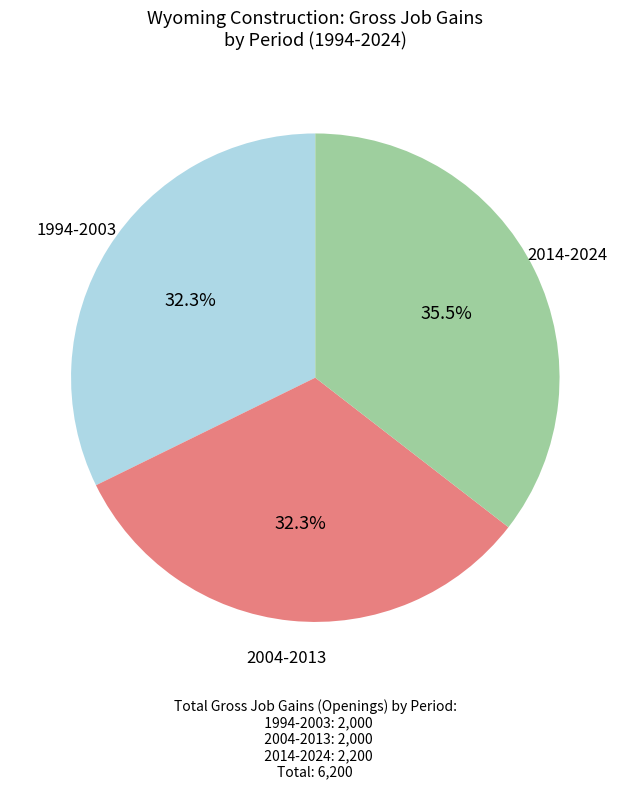

Is there a majority slice in this chart?

No